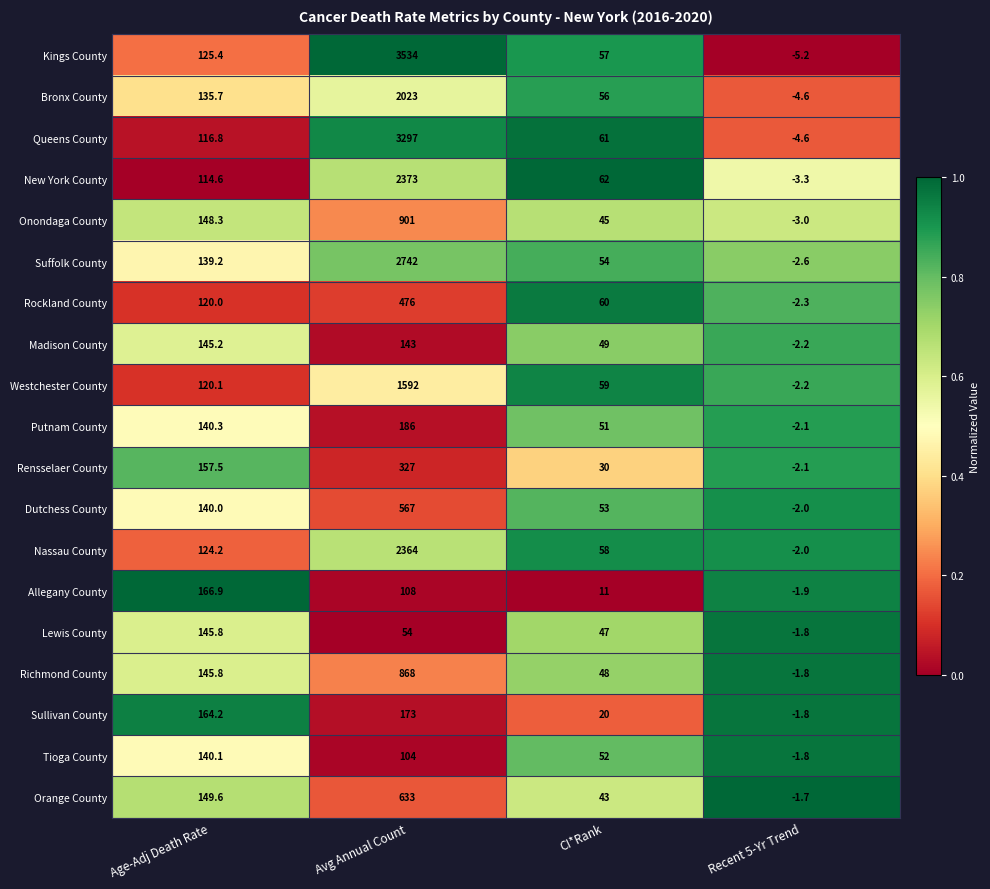

At which category does the chart reach its peak across all series?

Avg Annual Count